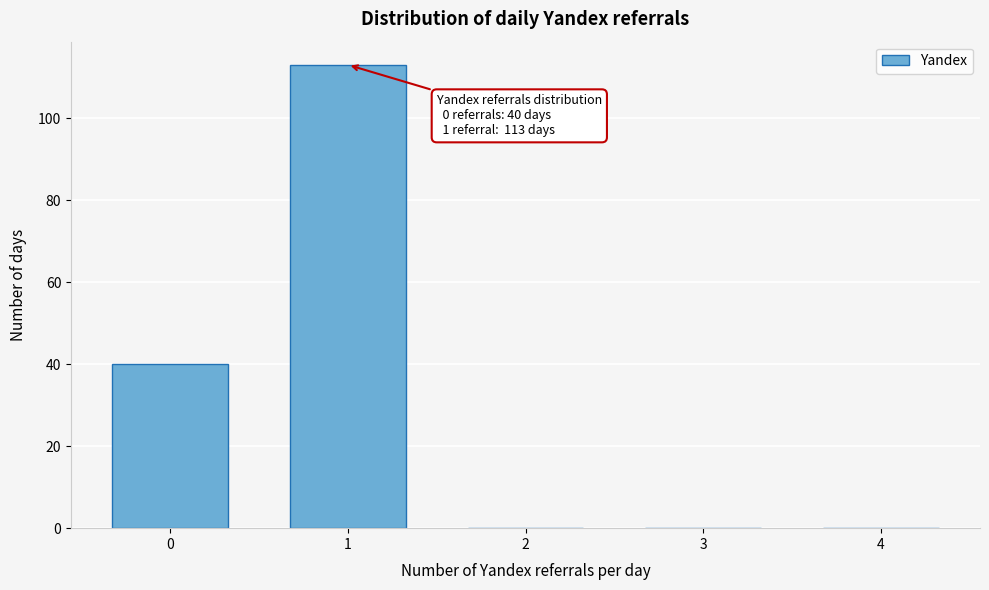

Reading left to right, transcribe all the data shown in this chart.

0=40	1=113	2=0	3=0	4=0